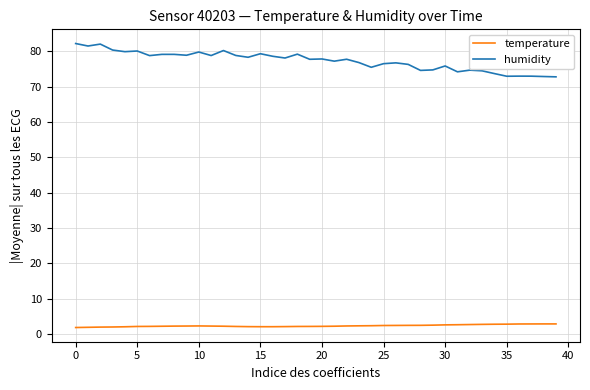

What is the smallest value displayed?

1.9